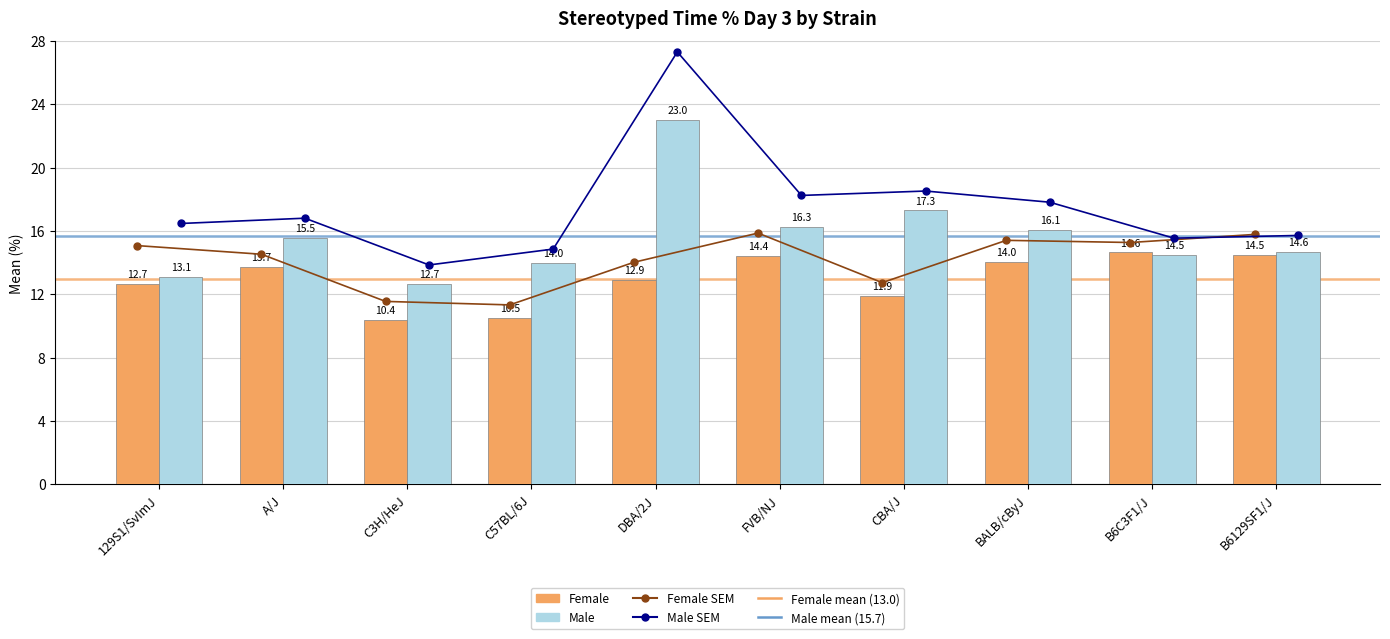

Reading left to right, extract all data points from this chart.

Female: 129S1/SvImJ=12.7	A/J=13.7	C3H/HeJ=10.4	C57BL/6J=10.5	DBA/2J=12.9	FVB/NJ=14.4	CBA/J=11.9	BALB/cByJ=14.0	B6C3F1/J=14.6	B6129SF1/J=14.5
Male: 129S1/SvImJ=13.1	A/J=15.5	C3H/HeJ=12.7	C57BL/6J=14.0	DBA/2J=23.0	FVB/NJ=16.3	CBA/J=17.3	BALB/cByJ=16.1	B6C3F1/J=14.5	B6129SF1/J=14.6